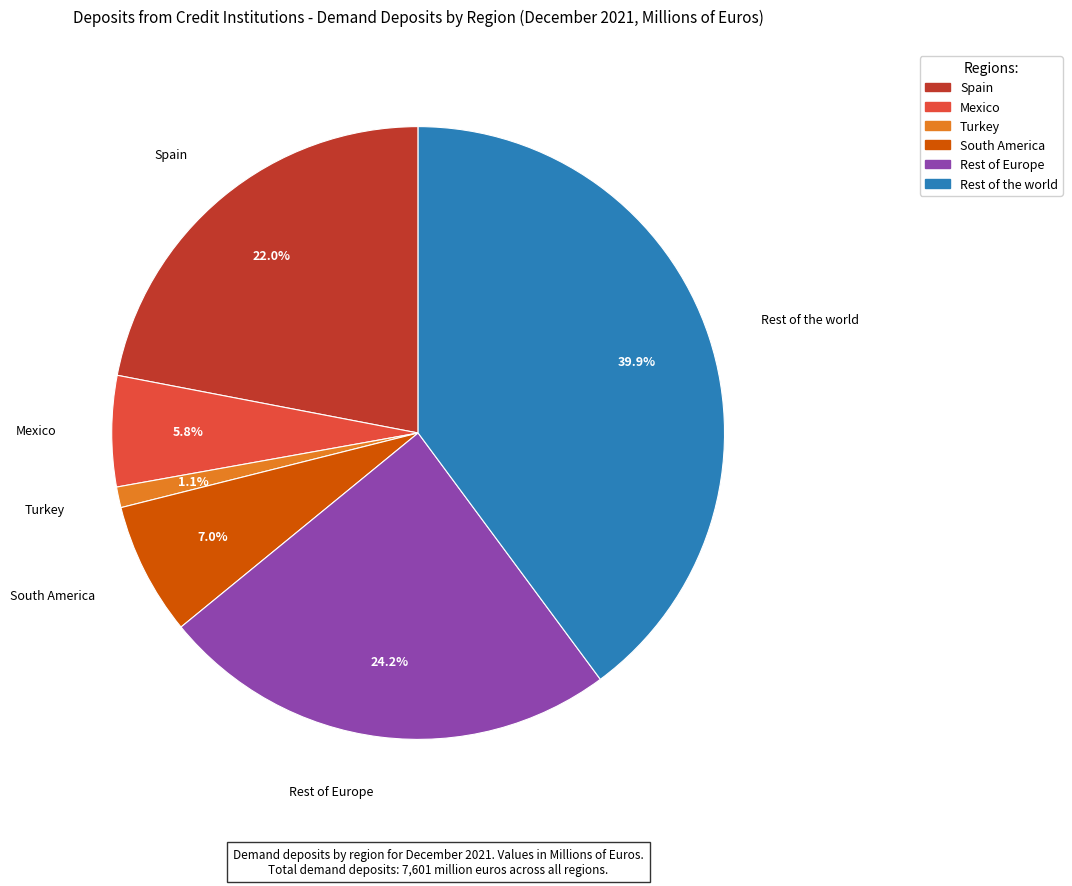

Rank the categories by value from highest to lowest.

Rest of the world, Rest of Europe, Spain, South America, Mexico, Turkey